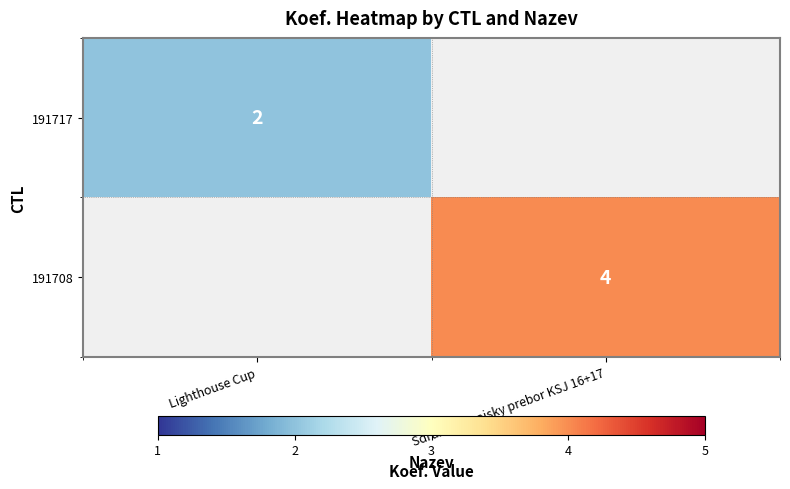

The value of 191708 at Sdruzeny krajsky prebor KSJ 16+17 is 1. True or false?

False